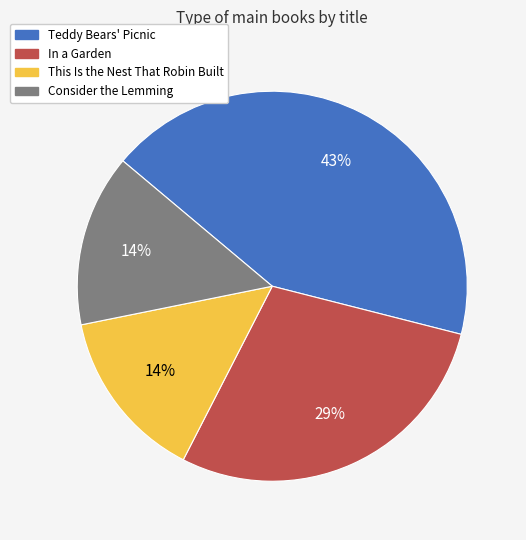

To the nearest percent, what is the difference between the Teddy Bears' Picnic and This Is the Nest That Robin Built slice percentages?

29%